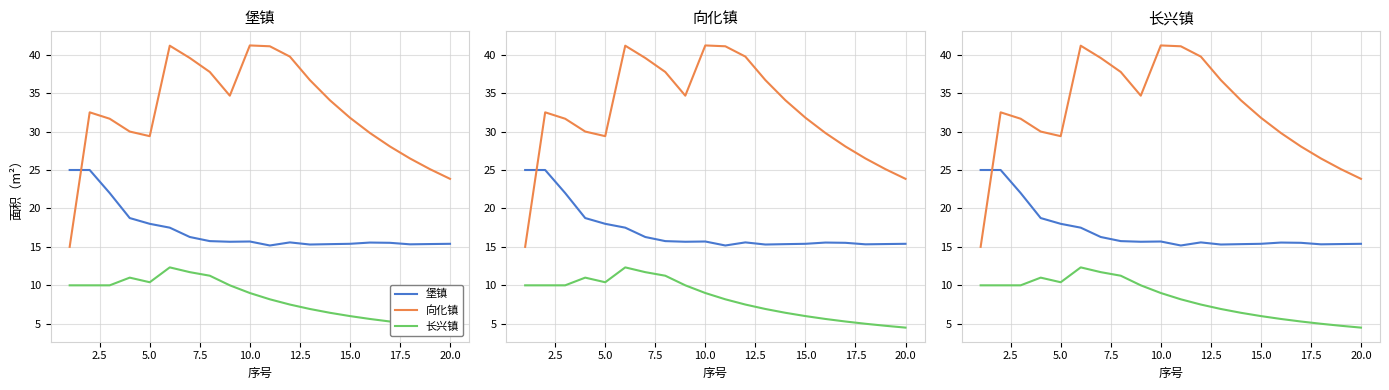

How many interior local valleys does the 长兴镇 series have?

1